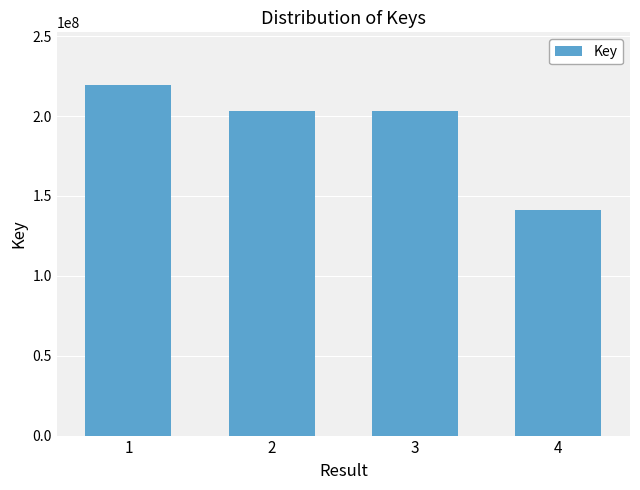

What is the greatest value displayed?

219496709